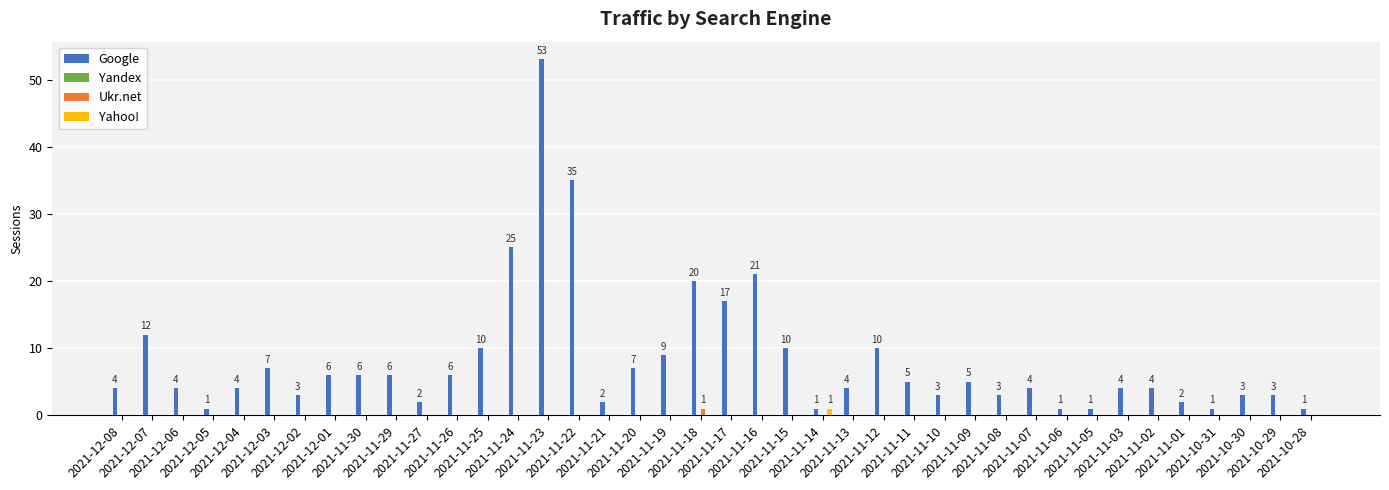

How many groups of bars are there?

40